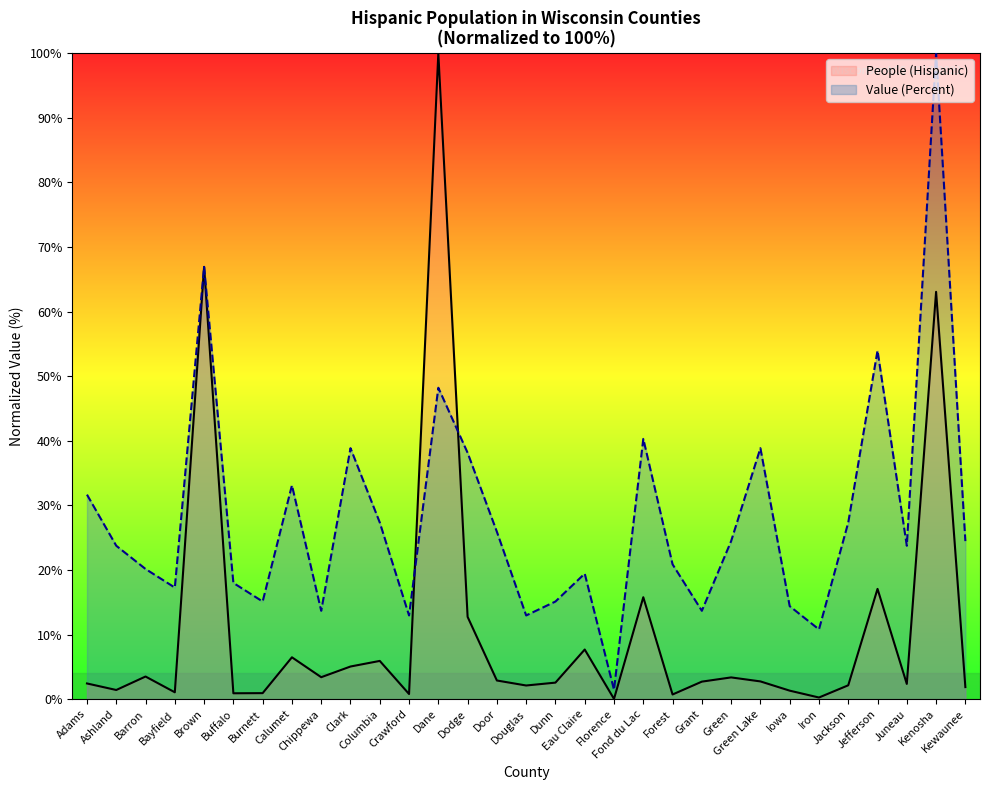

What is the maximum value shown in the chart?

100.0